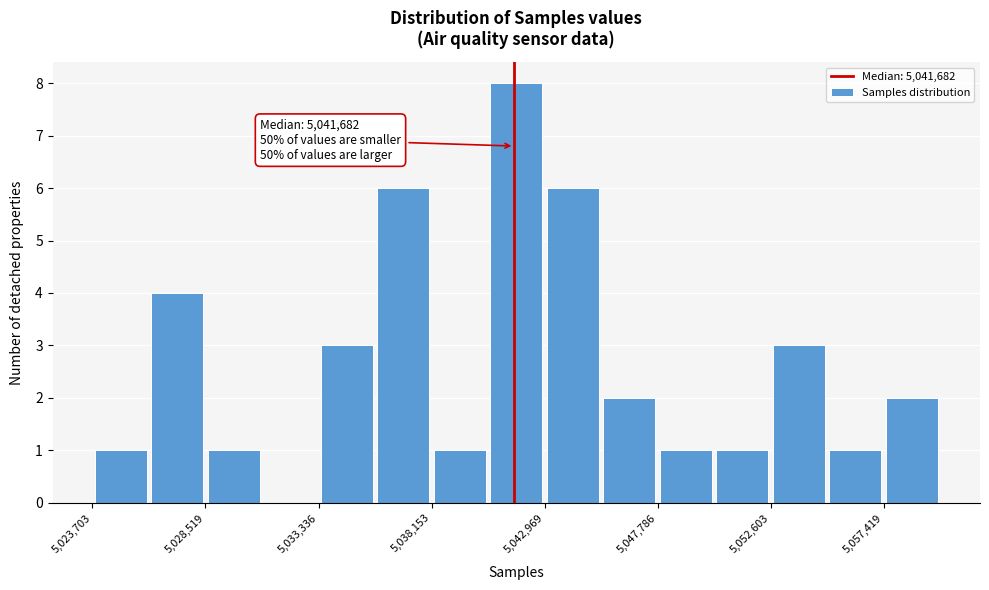

Which range on the x-axis has the tallest bar?

5040500 to 5043000